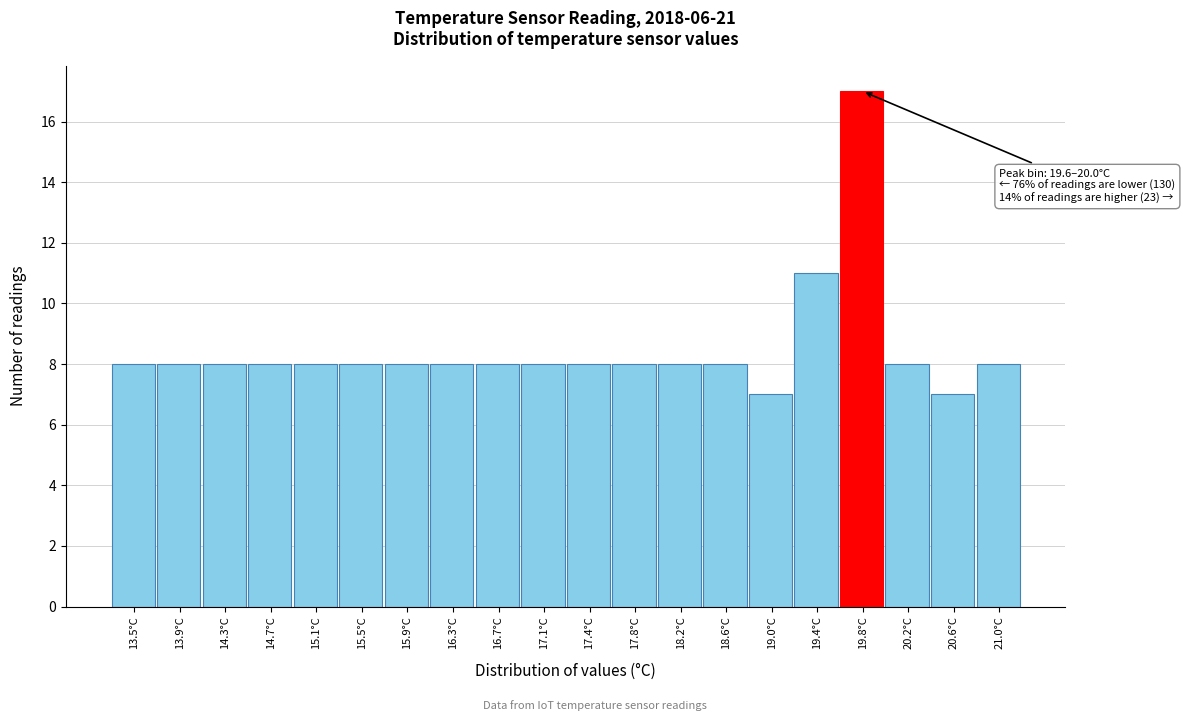

Which range on the x-axis has the tallest bar?

19.620 to 20.015